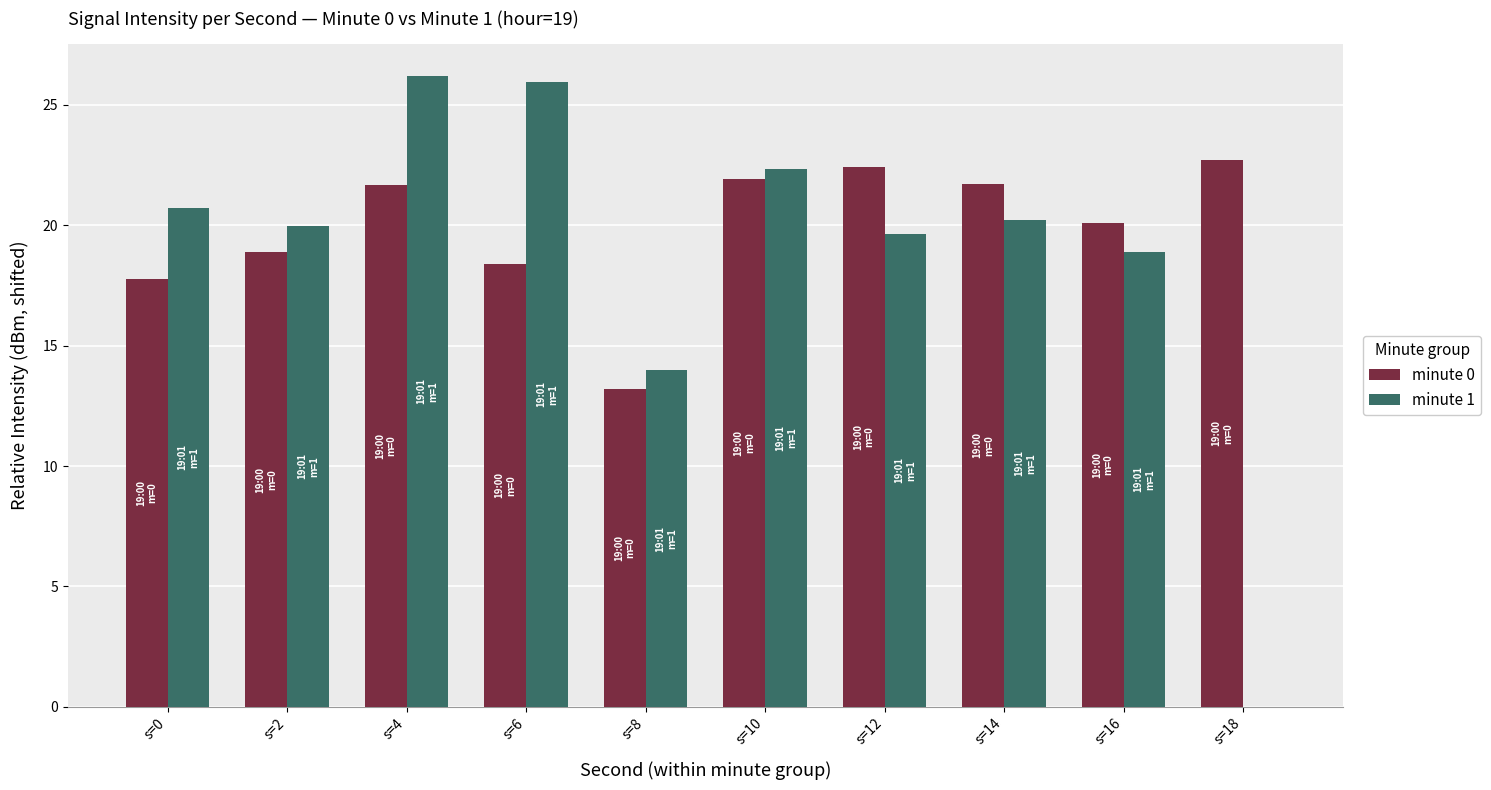

What is the sum of all minute 0 values?

198.8